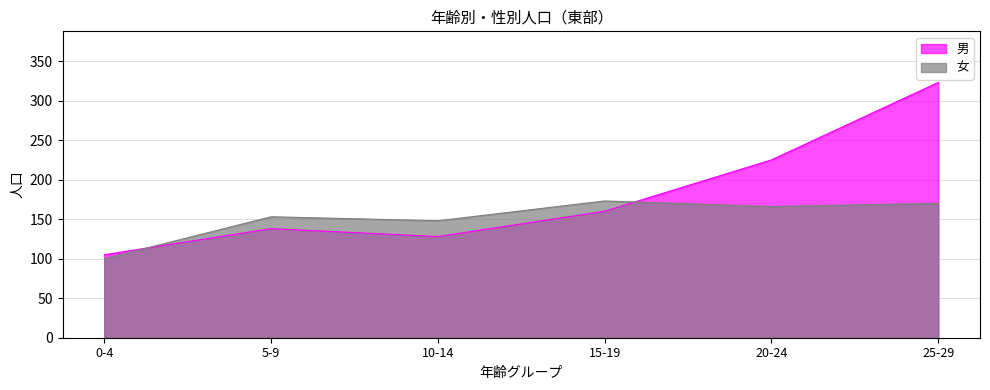

At which category is the sum across all series the highest?

25-29